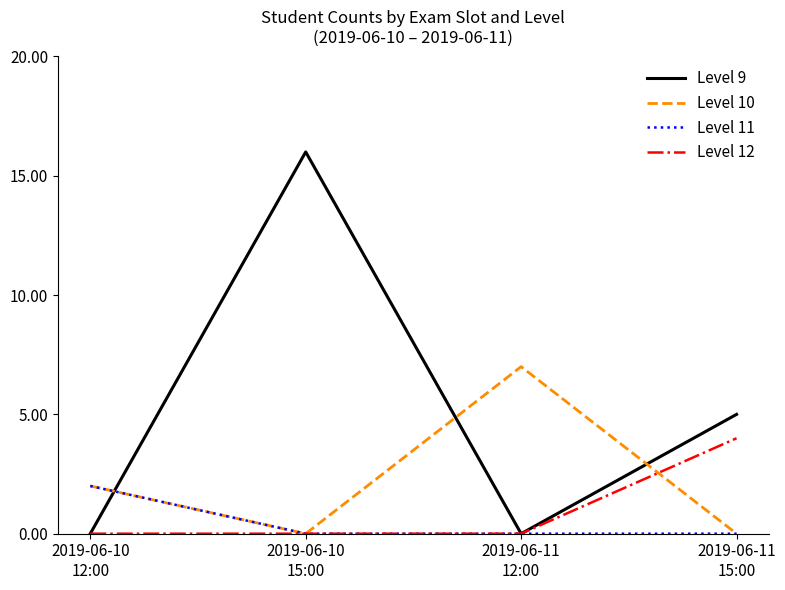

How many intersections are there between Level 9 and Level 10?

3